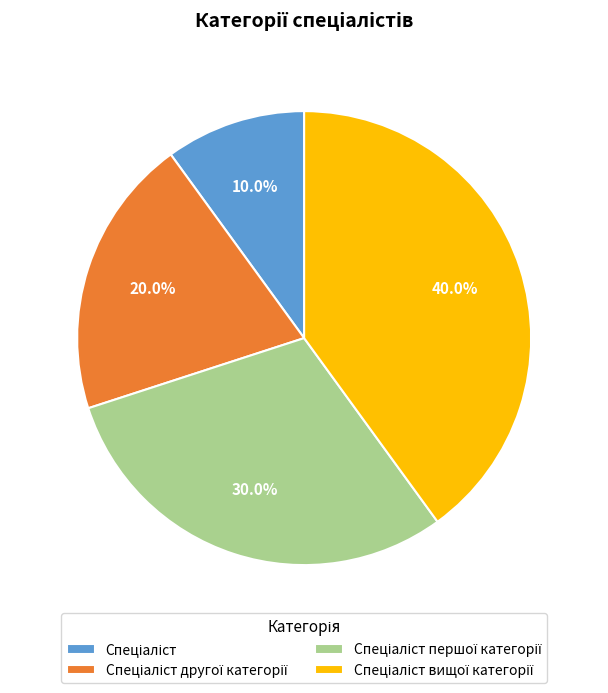

Count the number of slices in the pie.

4